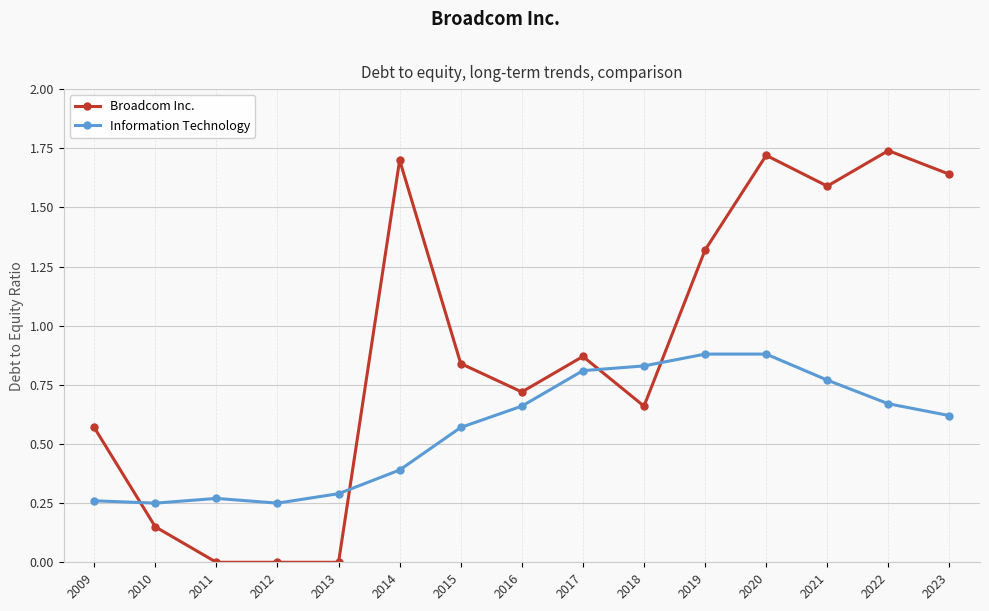

At how many categories does at least one series exceed 1?

6